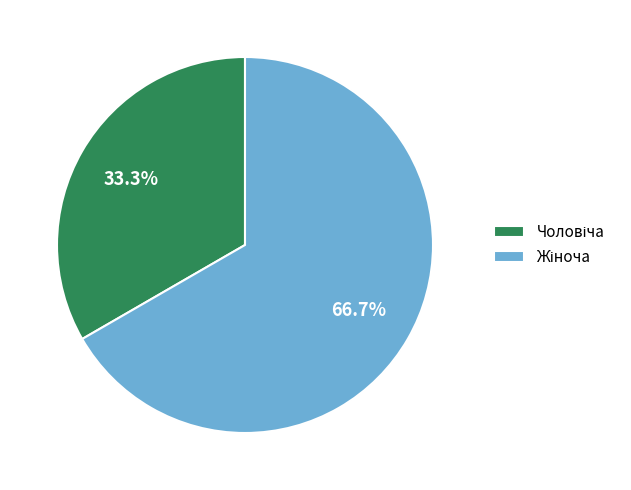

How many slices are in this pie chart?

2